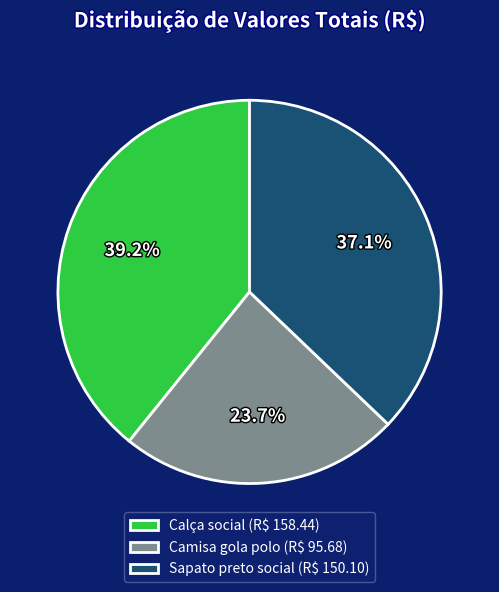

What percentage do Calça social and Camisa gola polo together represent?

62.9%